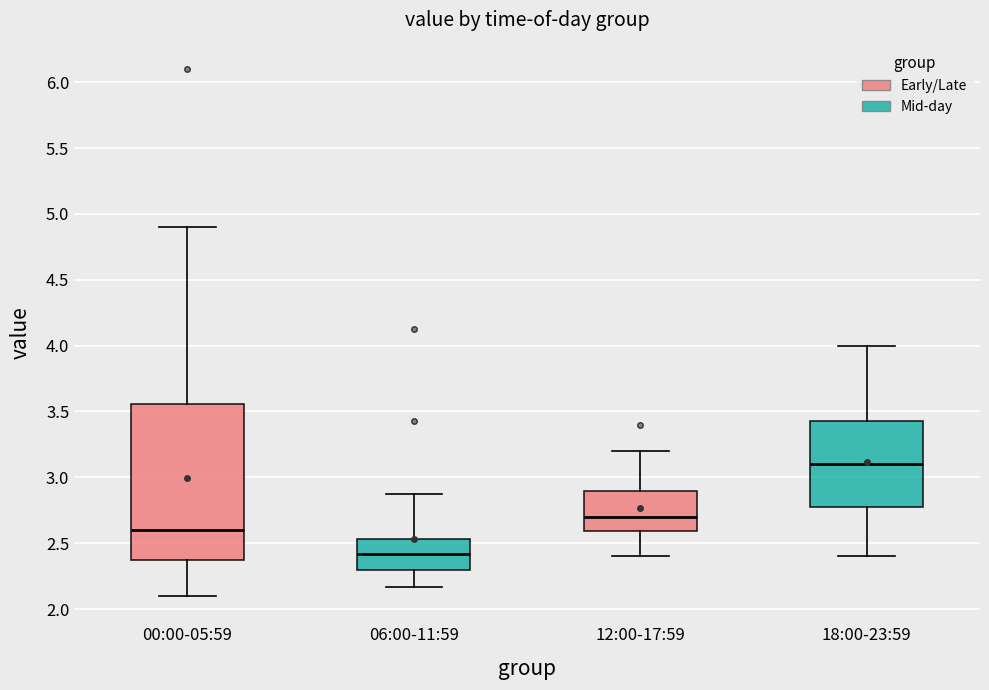

Where is the lower edge of the box for 06:00-11:59 on the y-axis? The values are not printed on the chart, so give them approximately, as read against the axis.

2.30